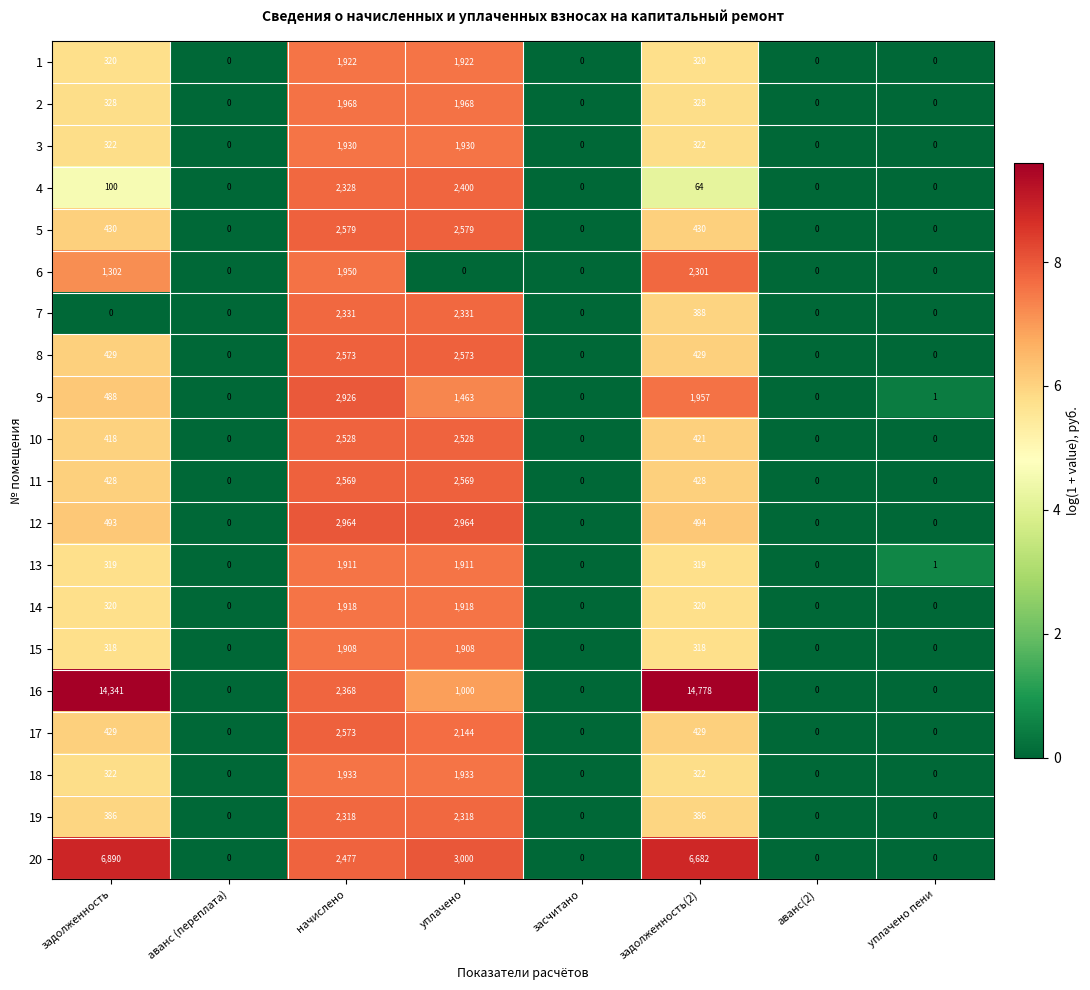

What is the greatest value displayed?

14778